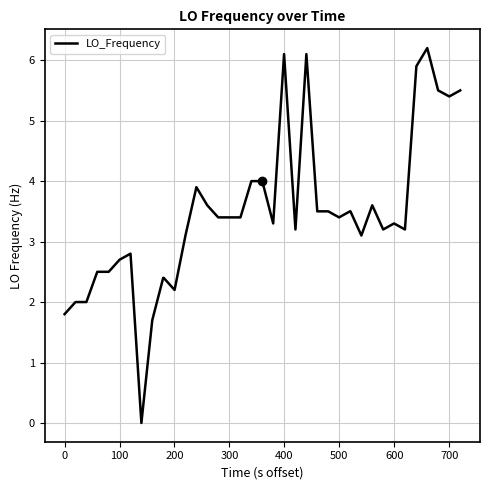

What is the difference between the maximum and second lowest values?

4.5